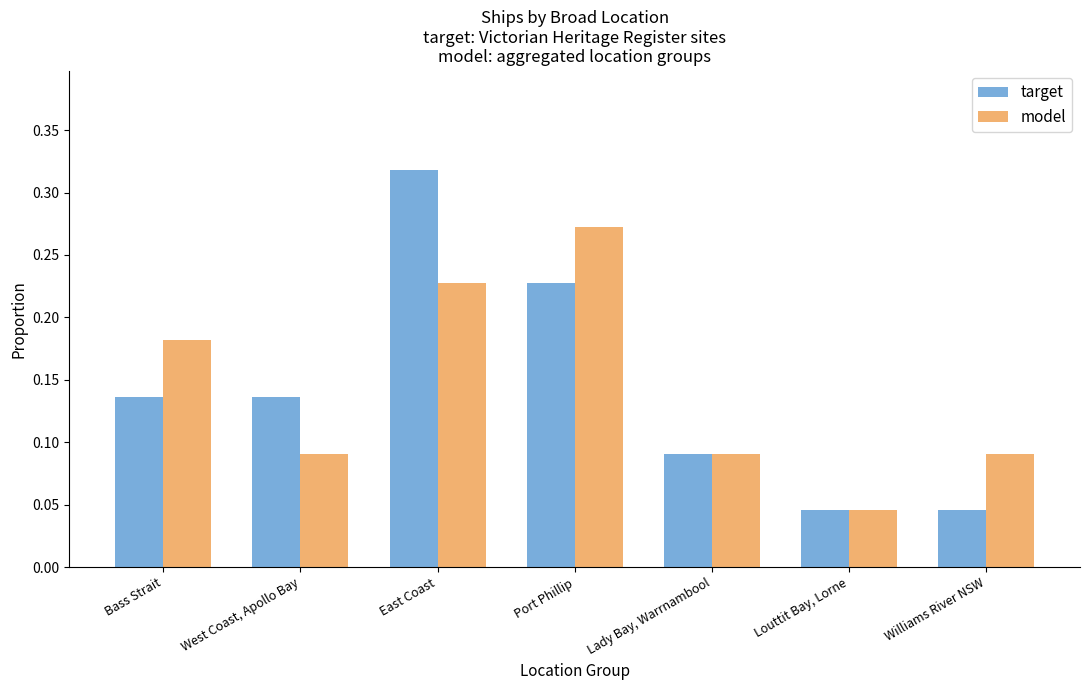

What is the label of the 1st bar from the left?

Bass Strait